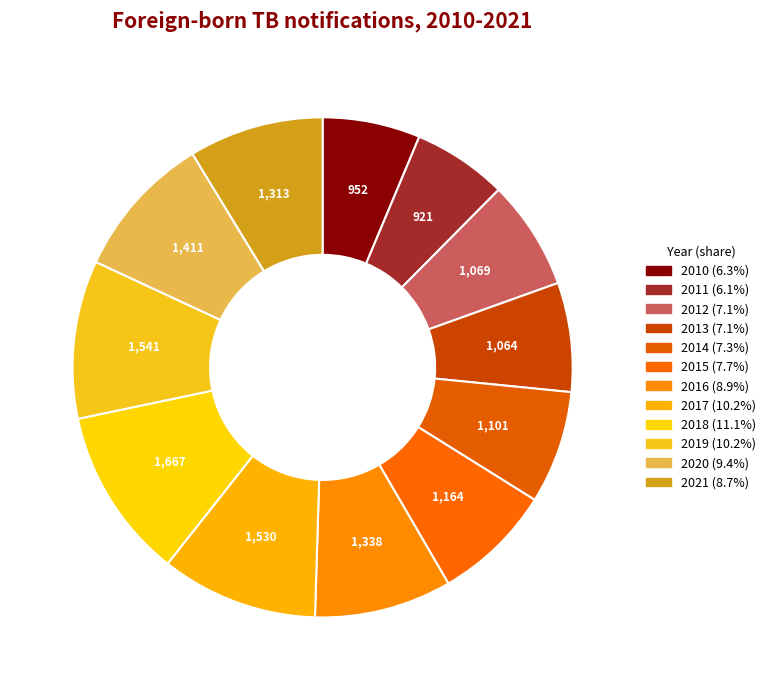

How many slices are in this pie chart?

12